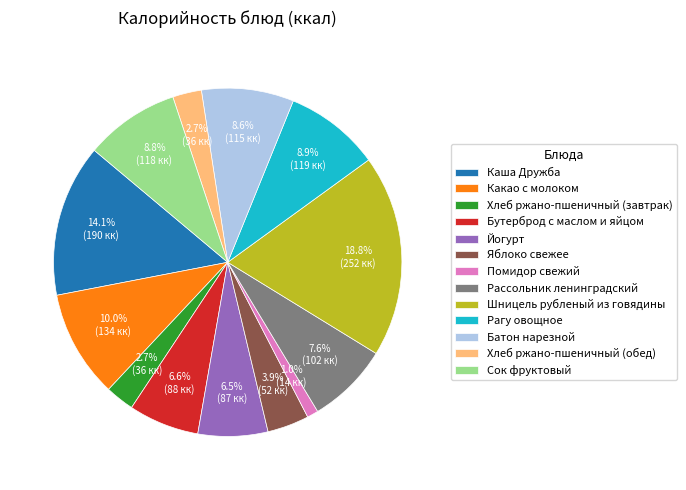

The Батон нарезной slice represents 9% of the pie. True or false?

True